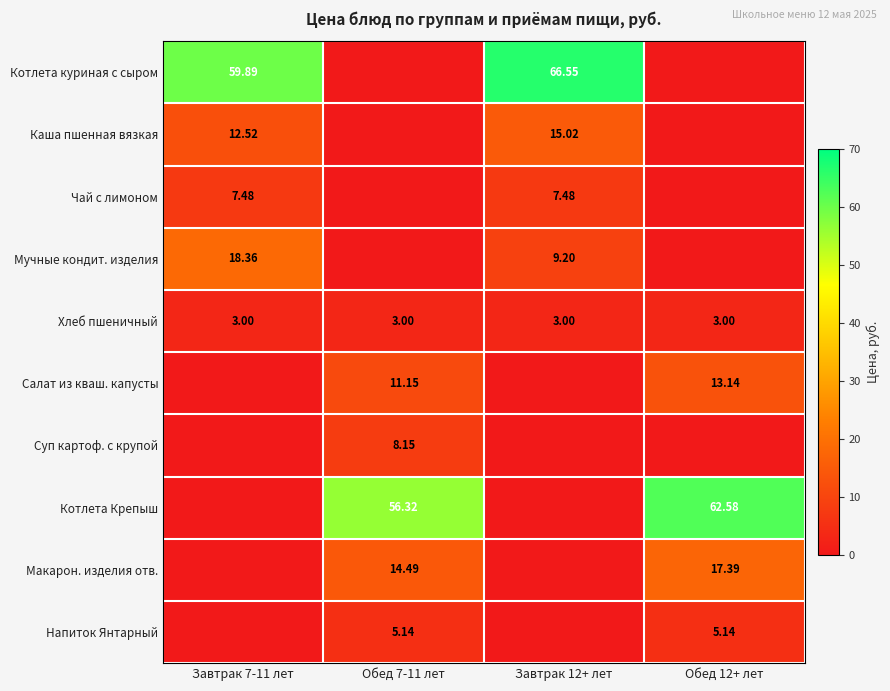

The value of Салат из кваш. капусты at Завтрак 12+ лет is 0.0. True or false?

True